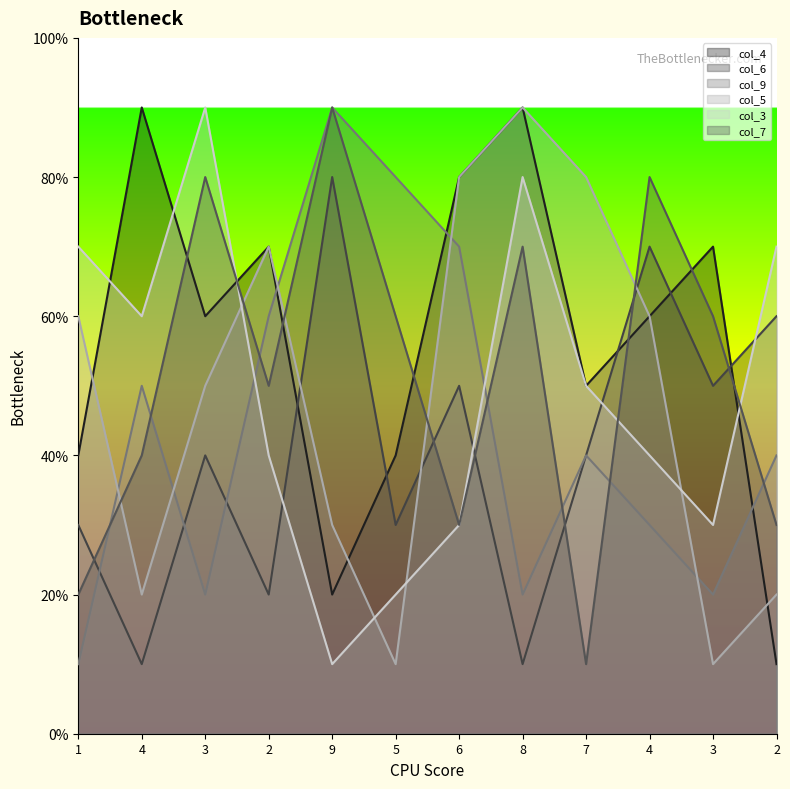

List the series in order of their peak value, lowest first.

col_6, col_4, col_9, col_5, col_3, col_7